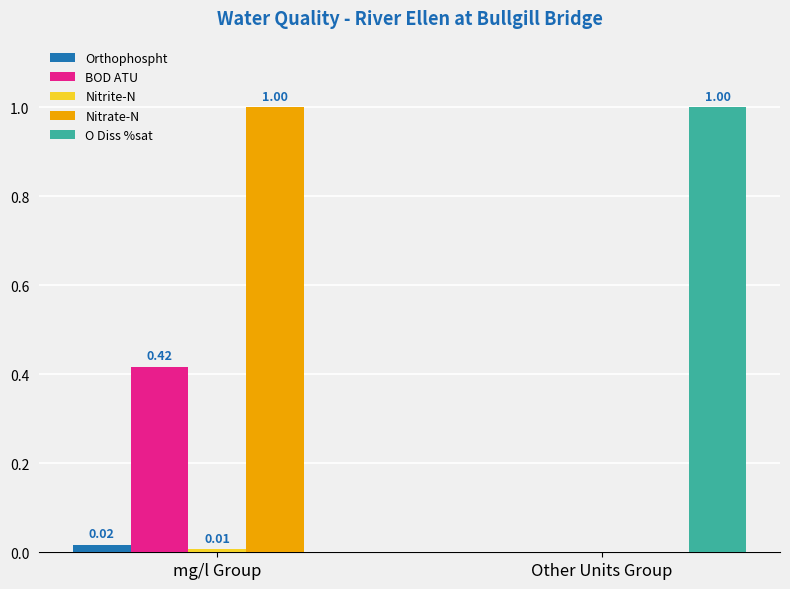

What is the difference between the Nitrate-N values at Other Units Group and mg/l Group?

1.0